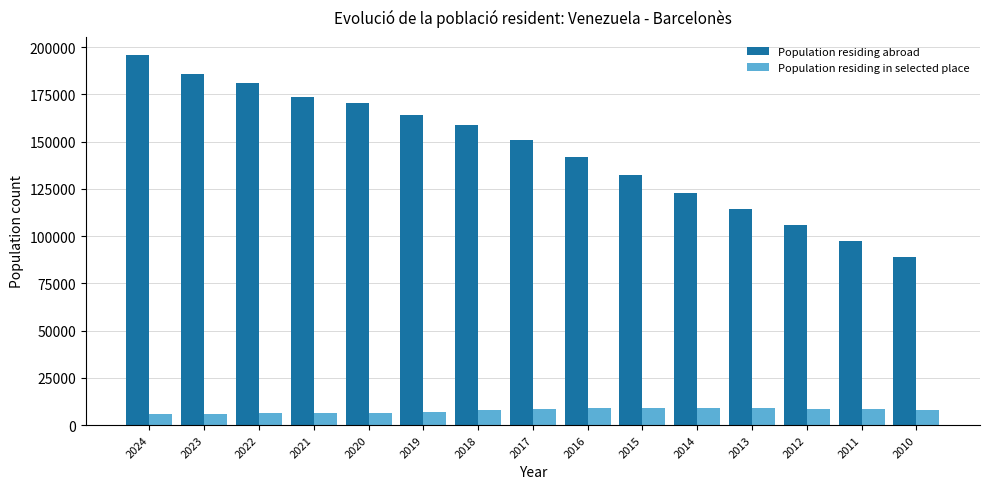

Between 2019 and 2014, which series saw the biggest shift?

Population residing abroad